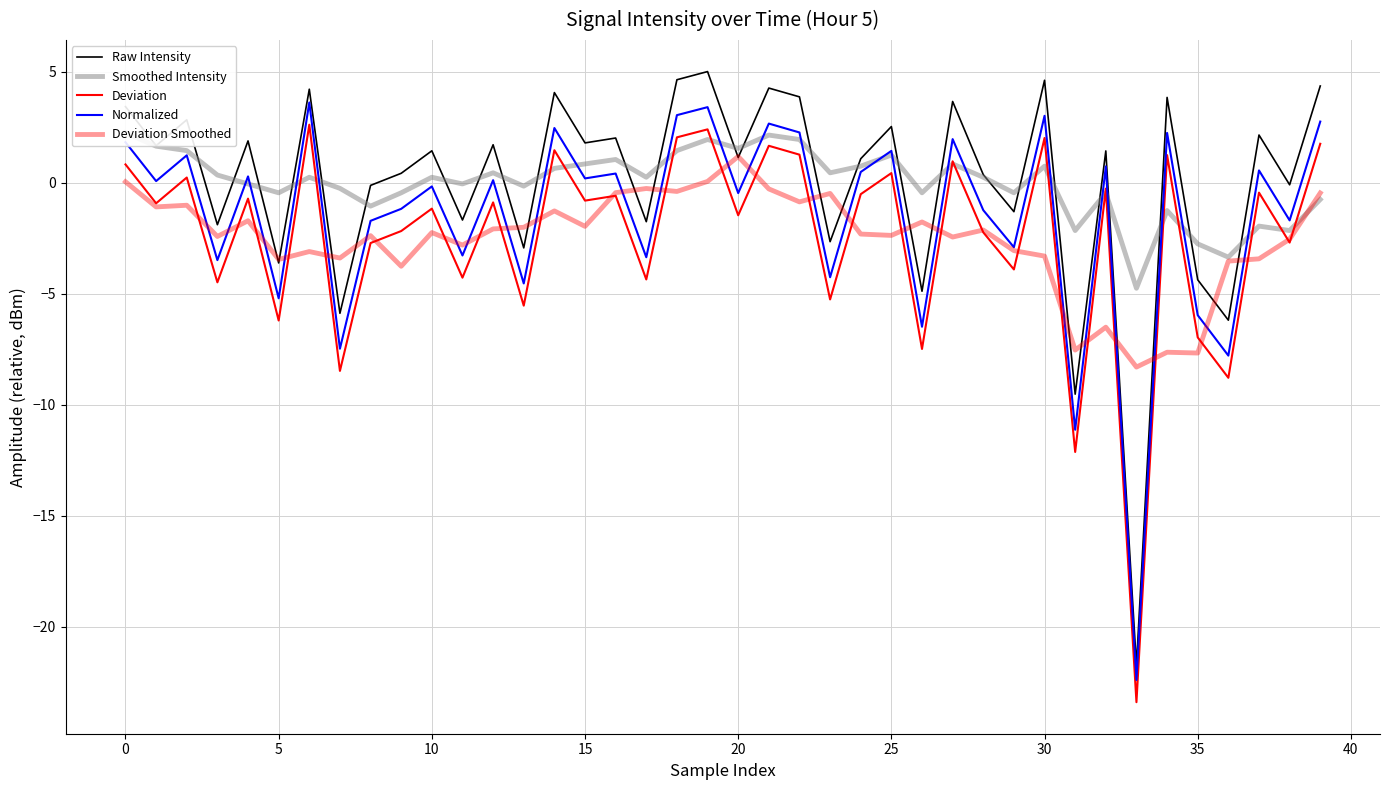

At which category is the sum across all series the highest?

19